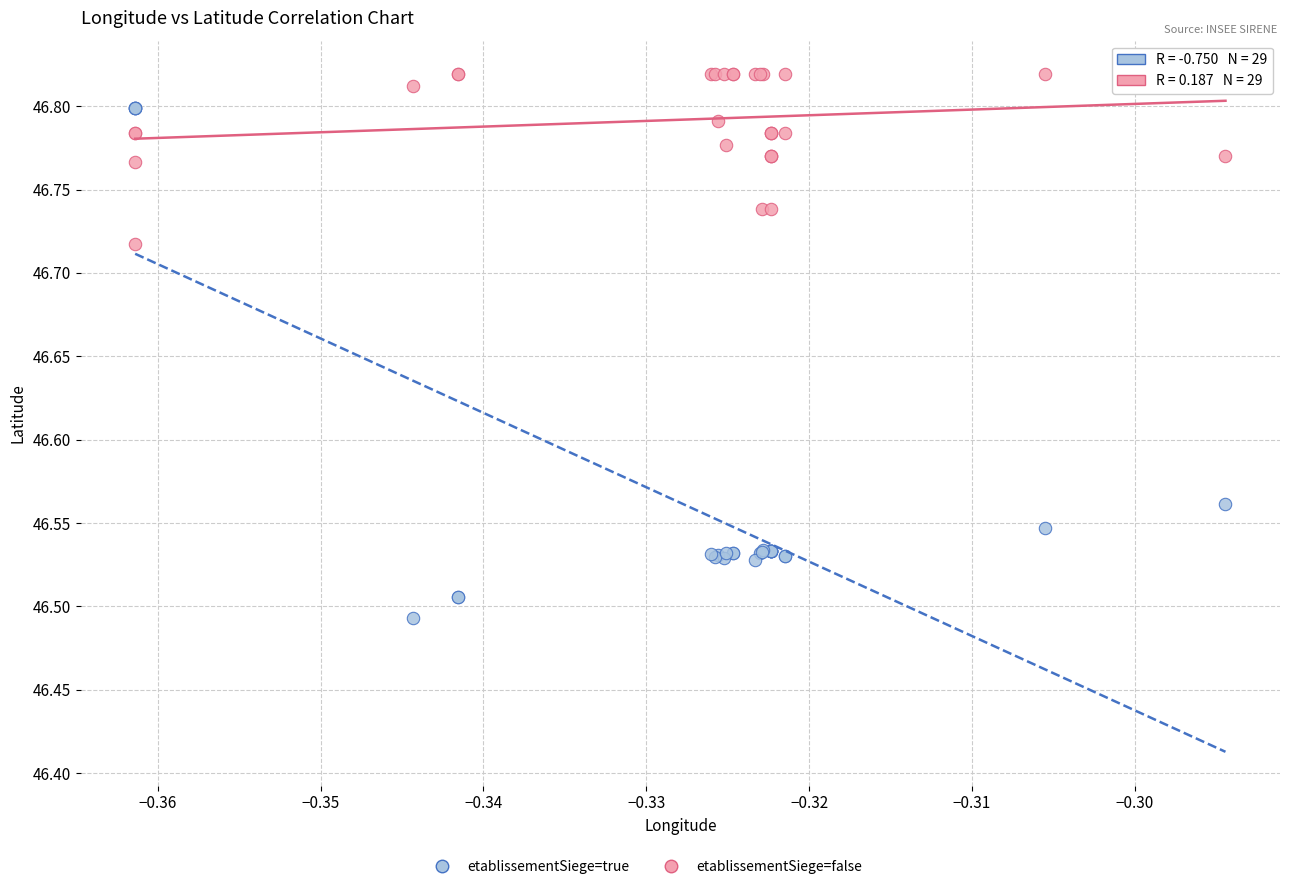

Which series contains the highest Y value?

etablissementSiege=false